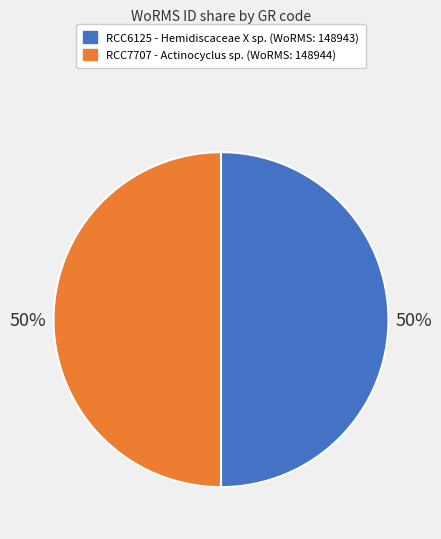

To the nearest percent, what is the average slice percentage?

50%